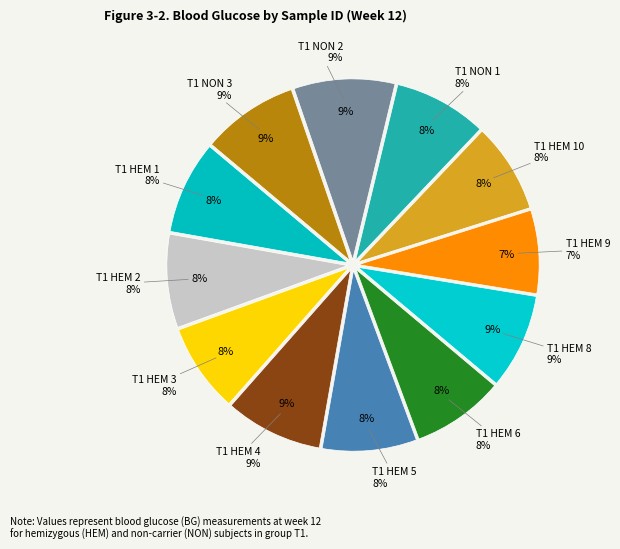

To the nearest percent, what is the difference between the T1 HEM 5 and T1 NON 2 slice percentages?

1%